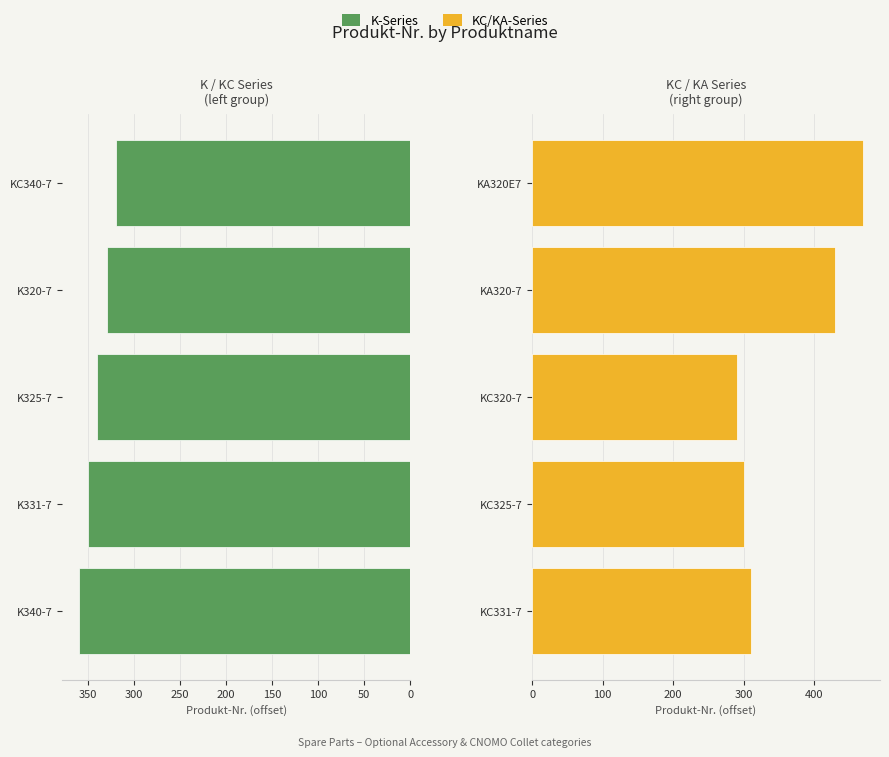

Is the value of KC/KA-Series at 150 greater than the value of K-Series at 100?

Yes